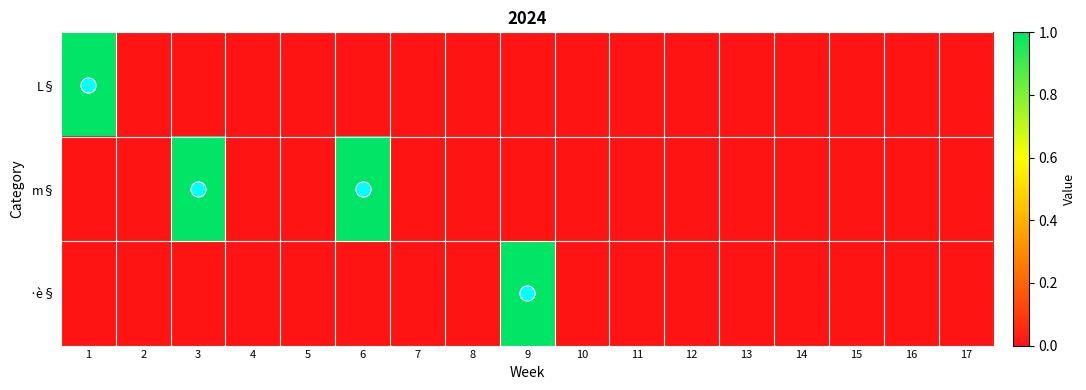

Which label corresponds to the largest value in the chart?

1